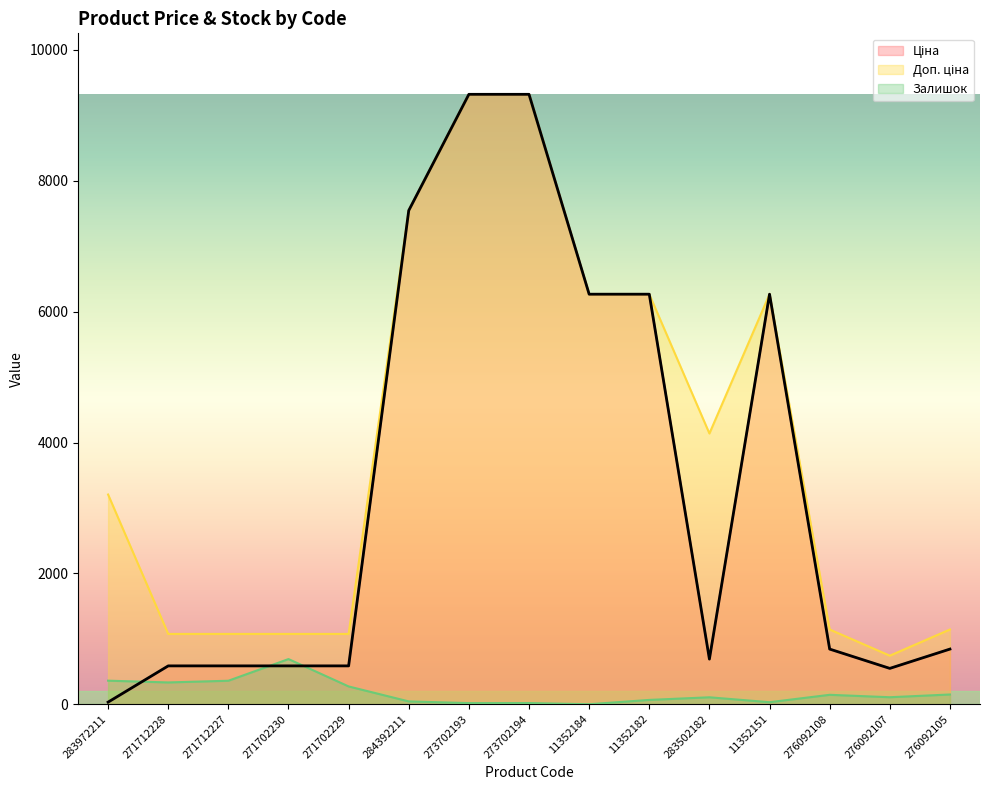

Where is Доп. ціна nearest to the value 5031?

283502182